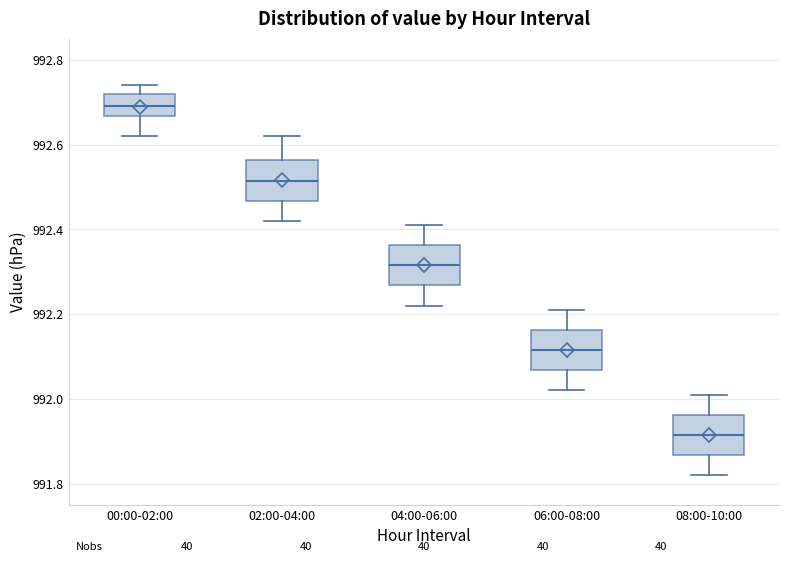

Which box has the highest median line?

00:00-02:00